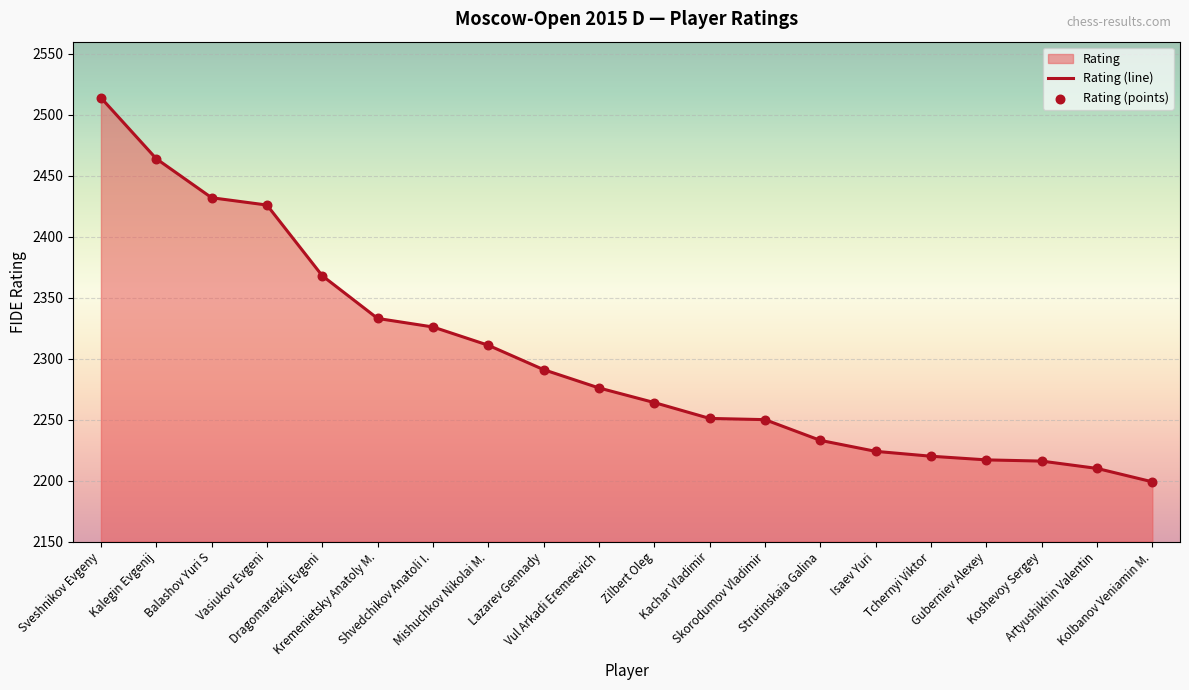

At how many categories does at least one series exceed 2368?

4